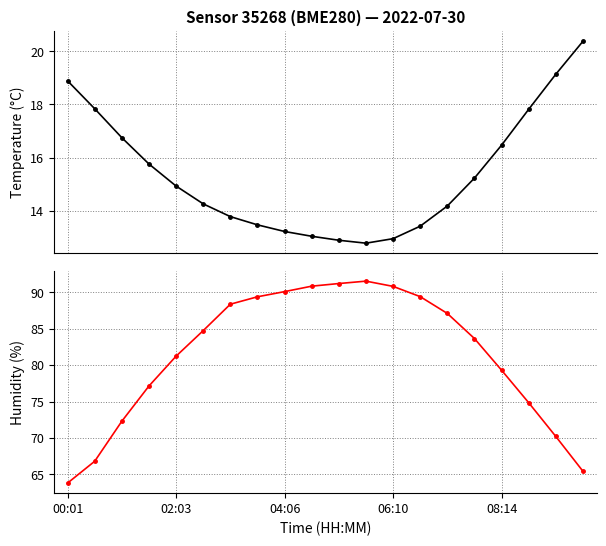

Reading left to right, list all the values displayed in this chart.

temperature: 18.9	17.8	16.8	15.8	14.9	14.3	13.8	13.5	13.2	13.0	12.9	12.8	12.9	13.4	14.2	15.2	16.5	17.8	19.1	20.4
humidity: 63.8	66.8	72.3	77.2	81.2	84.8	88.4	89.4	90.1	90.9	91.2	91.6	90.8	89.4	87.1	83.7	79.3	74.8	70.2	65.4